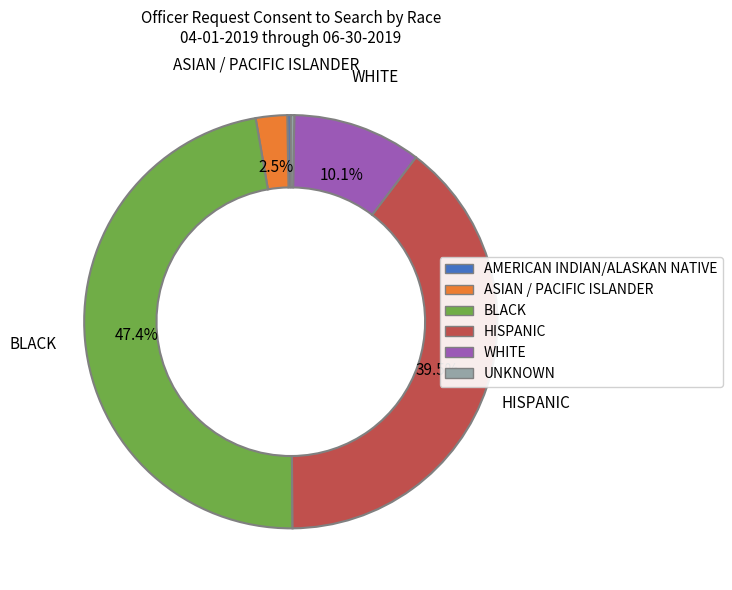

To the nearest percent, what is the average slice percentage?

17%